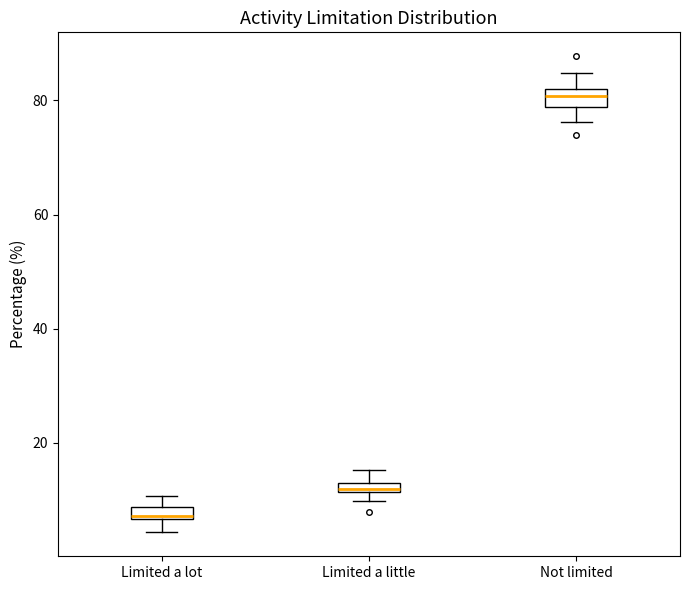

Where does the upper whisker of the box for Limited a lot end on the y-axis? The values are not printed on the chart, so give them approximately, as read against the axis.

10